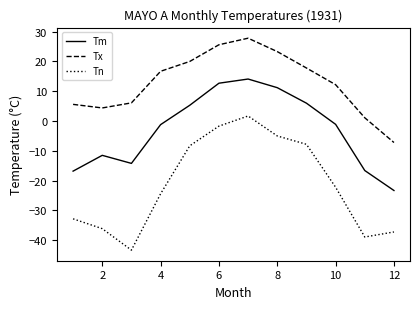

What is the sum of all Tn values?

-256.0